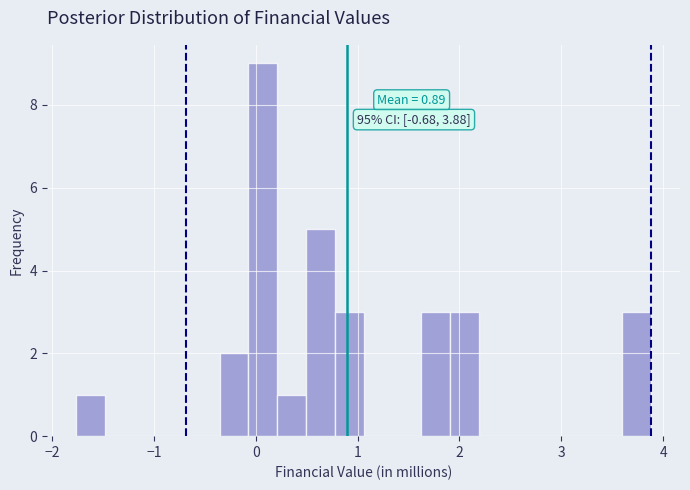

Around what value on the x-axis is the tallest bar? Give the approximate position of its centre, as read against the axis.

0.1